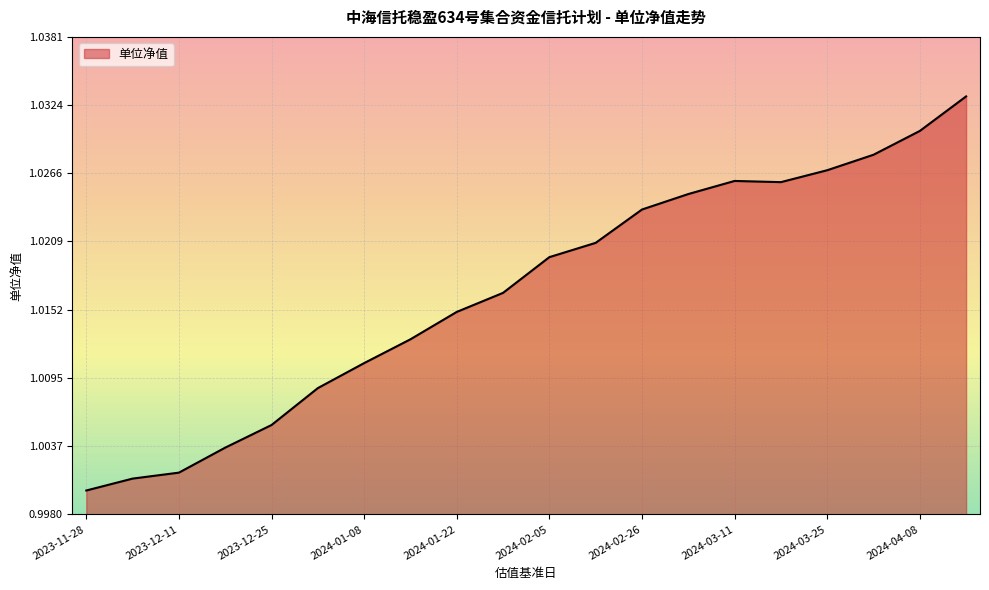

At which category does the data reach its first local valley?

2024-03-18